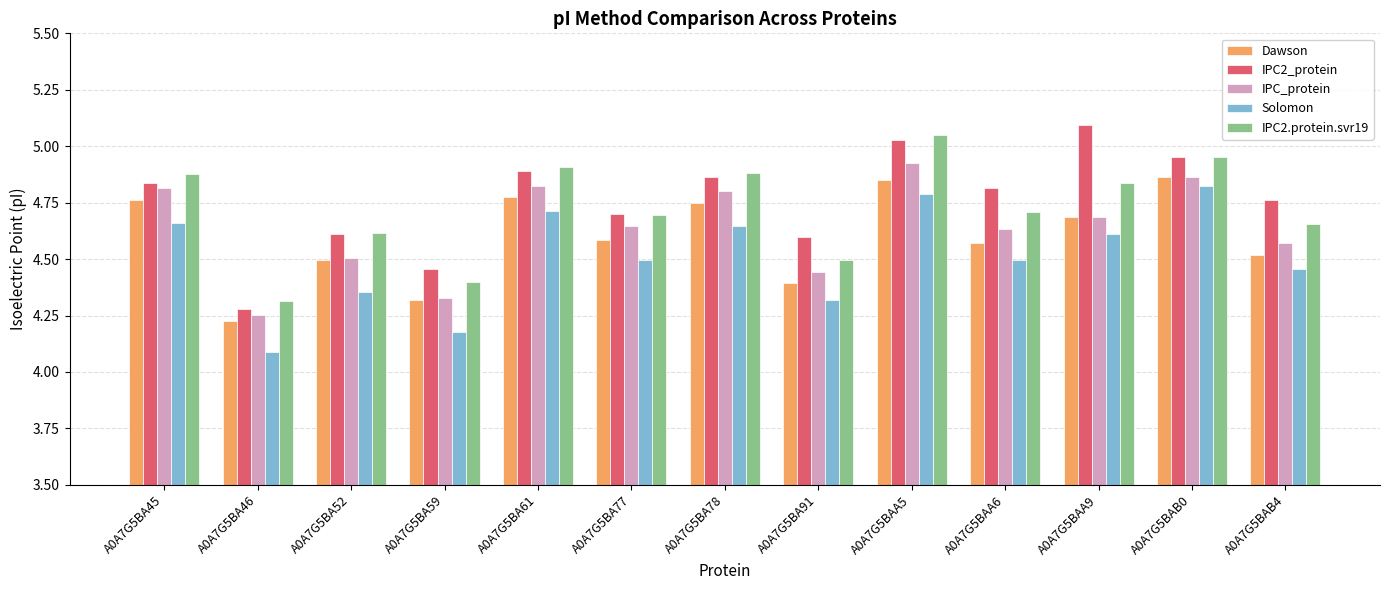

True or false: IPC_protein has a value of 7.6 at A0A7G5BAA6.

False